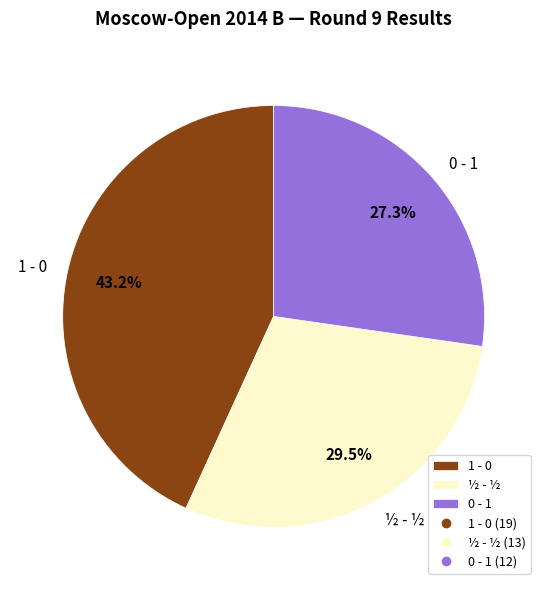

What is the total percentage of 0 - 1 and ½ - ½?

56.8%